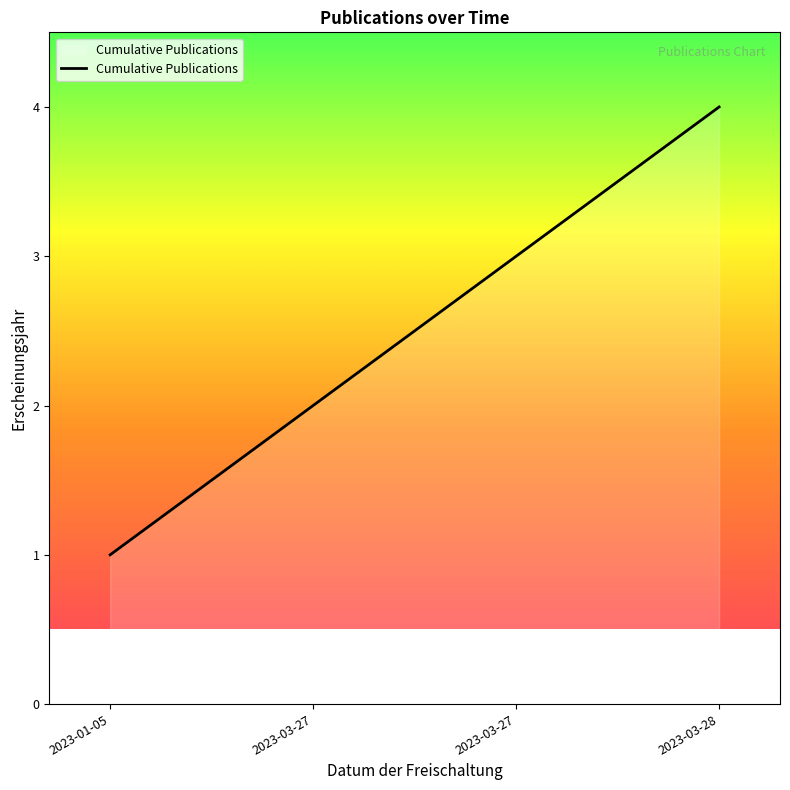

Between 2023-01-05 and 2023-03-27, which is larger?

2023-03-27